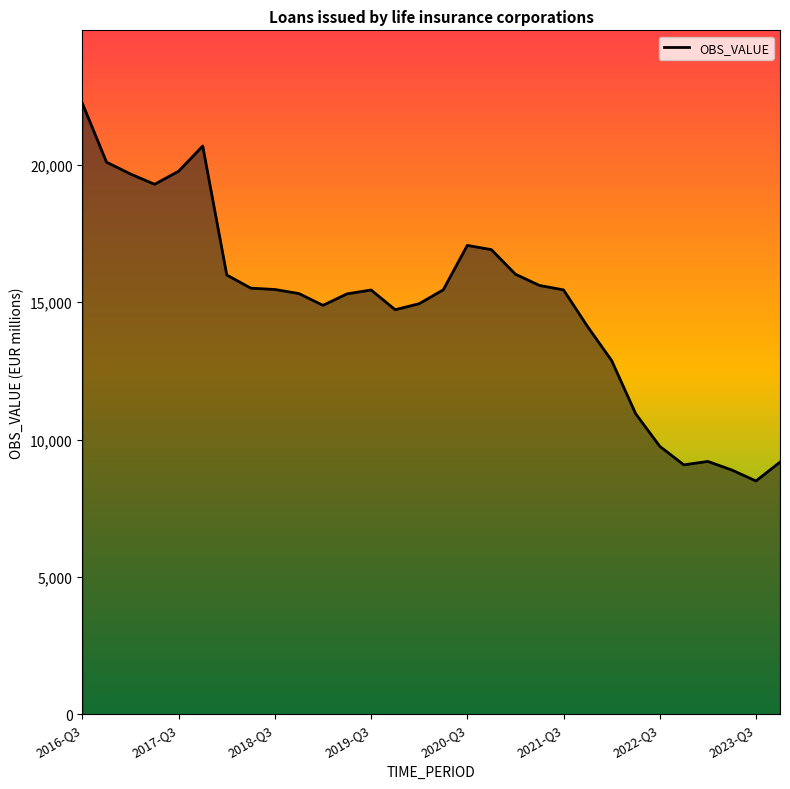

What is the maximum value shown in the chart?

22233.0